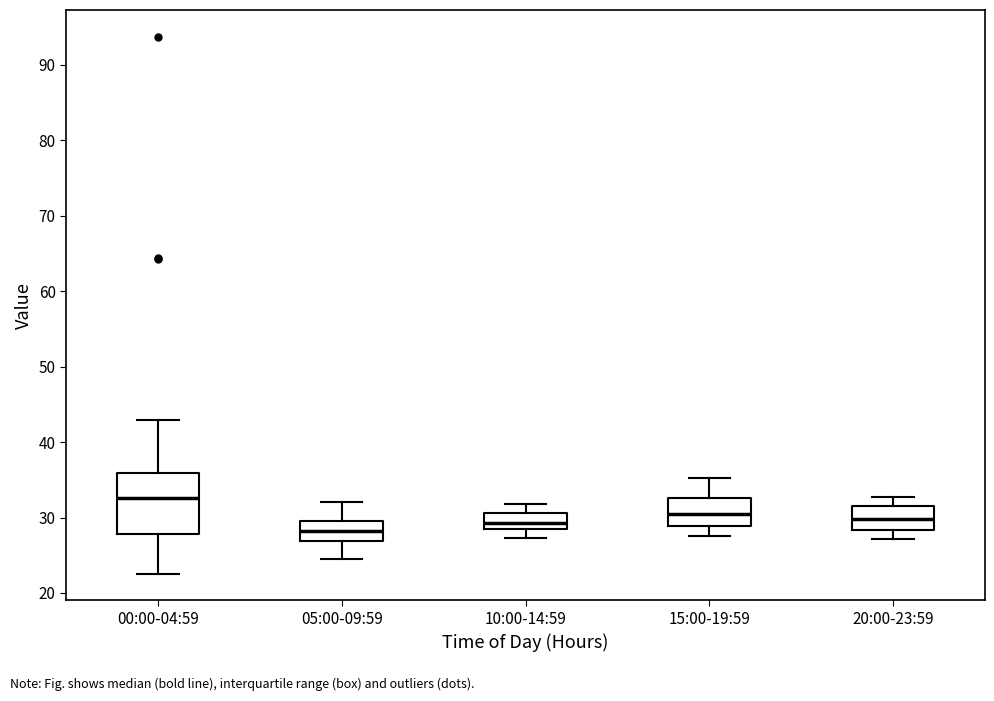

Reading left to right, transcribe this box plot: for each box, give where its median line is, the range the box spans, and where its two whiskers end, as read against the y-axis. The values are not printed on the chart, so give them approximately, as read against the axis.

00:00-04:59: median 33, box 28 to 36, whiskers 23 to 43
05:00-09:59: median 28, box 27 to 30, whiskers 25 to 32
10:00-14:59: median 29, box 28 to 31, whiskers 27 to 32
15:00-19:59: median 30, box 29 to 33, whiskers 28 to 35
20:00-23:59: median 30, box 28 to 32, whiskers 27 to 33